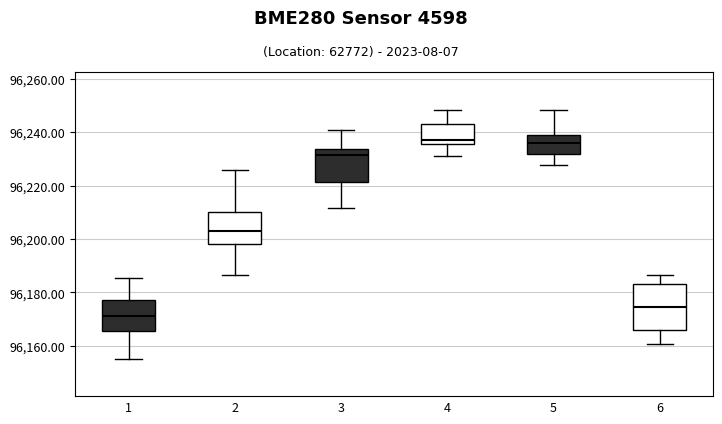

Reading left to right, transcribe this box plot: for each box, give where its median line is, the range the box spans, and where its two whiskers end, as read against the y-axis. The values are not printed on the chart, so give them approximately, as read against the axis.

1: median 96172, box 96166 to 96178, whiskers 96156 to 96186
2: median 96204, box 96198 to 96210, whiskers 96186 to 96226
3: median 96232, box 96222 to 96234, whiskers 96212 to 96240
4: median 96236 (just above the box's lower edge), box 96236 to 96244, whiskers 96232 to 96248
5: median 96236, box 96232 to 96238, whiskers 96228 to 96248
6: median 96174, box 96166 to 96184, whiskers 96160 to 96186